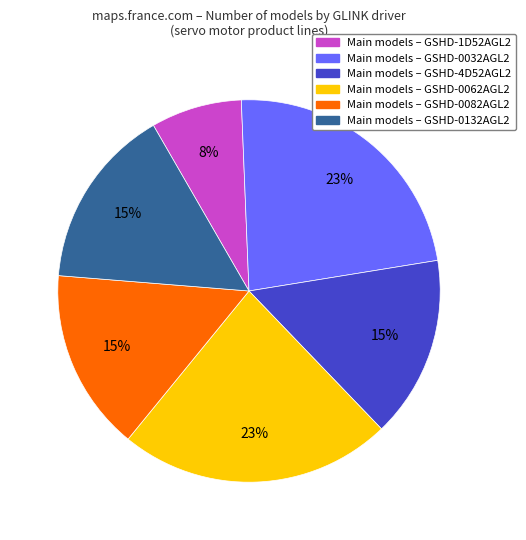

Is there any slice that represents more than half of the pie?

No